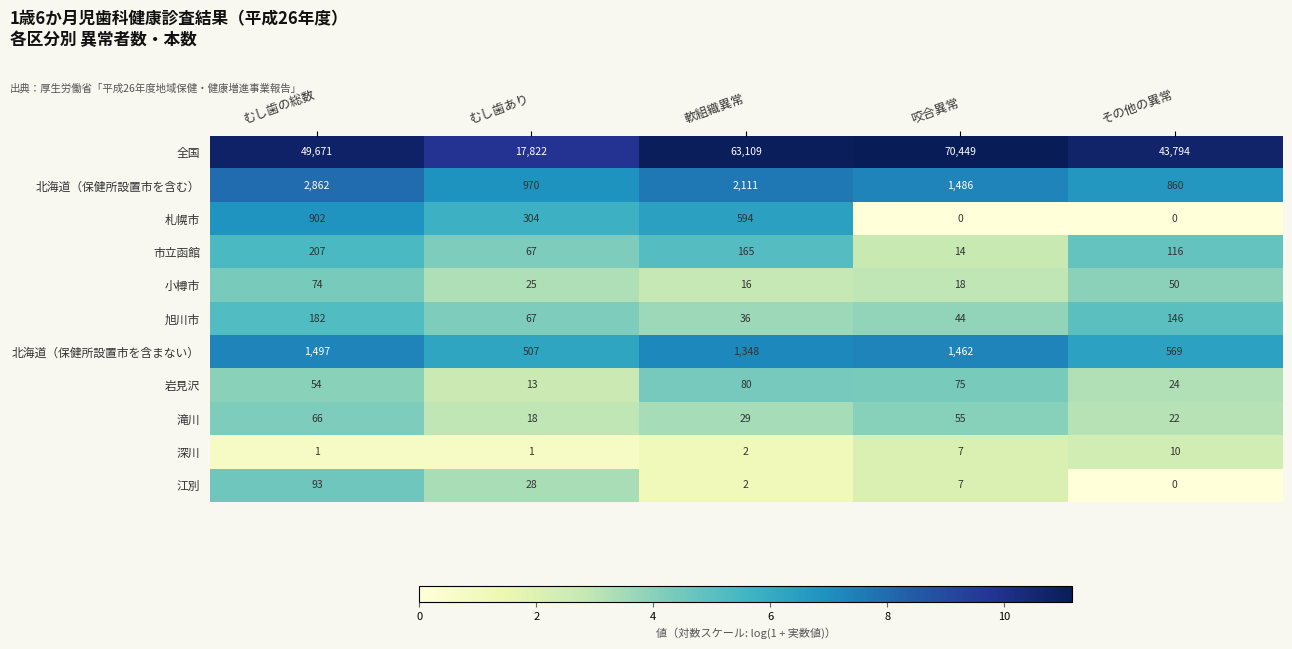

Which category has the highest value across all series?

咬合異常